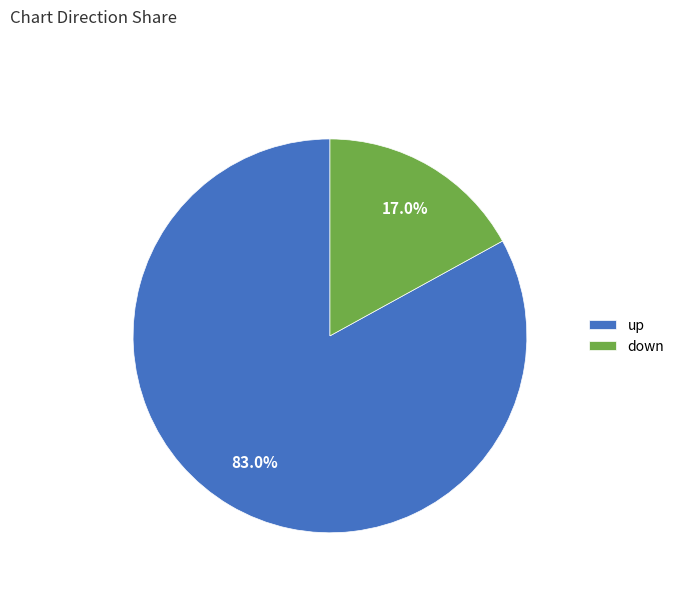

Is it true that up is 83% of the pie?

True